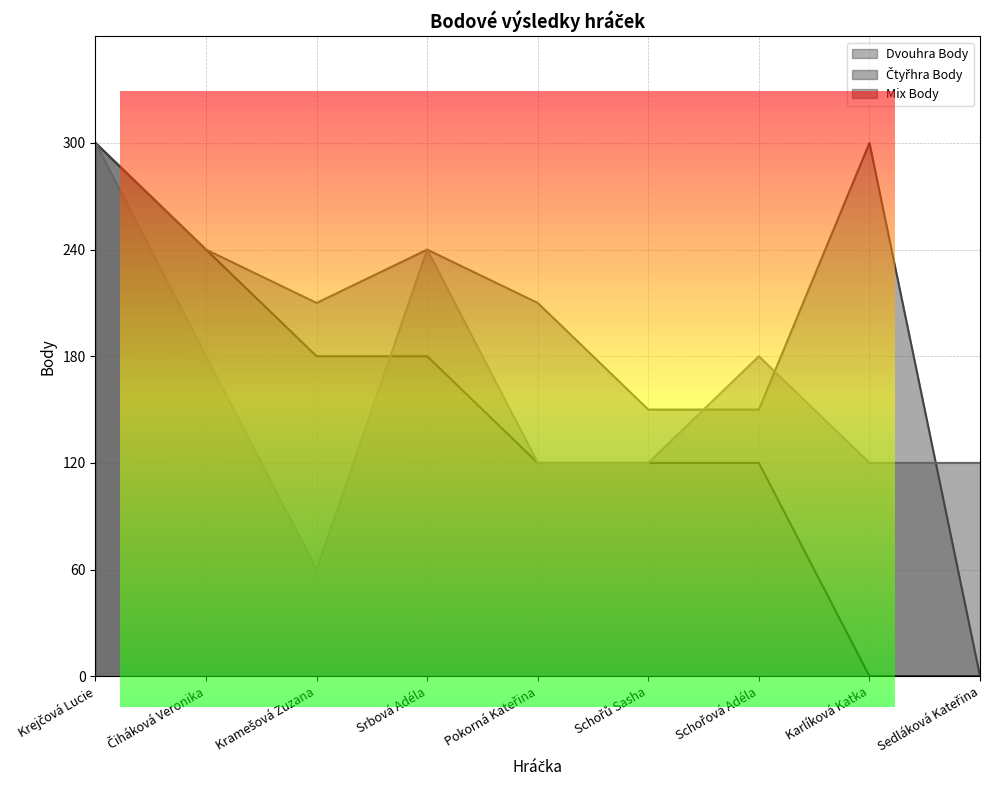

List the series in order of their peak value, highest first.

Dvouhra Body, Čtyřhra Body, Mix Body